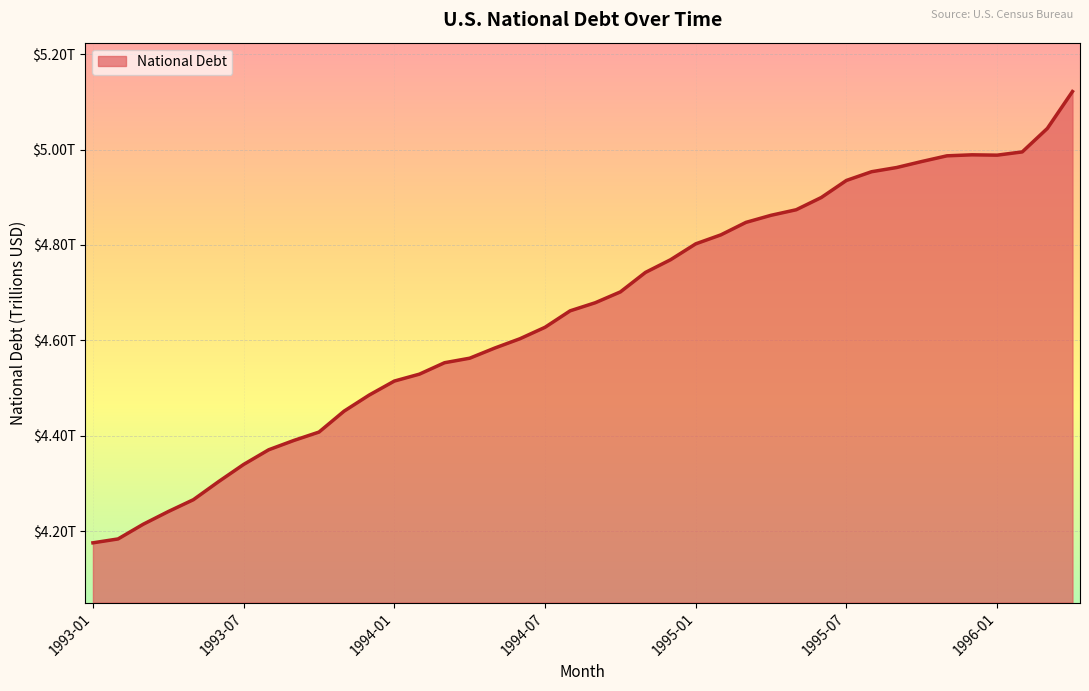

Does the chart display data point markers on the line(s)?

No